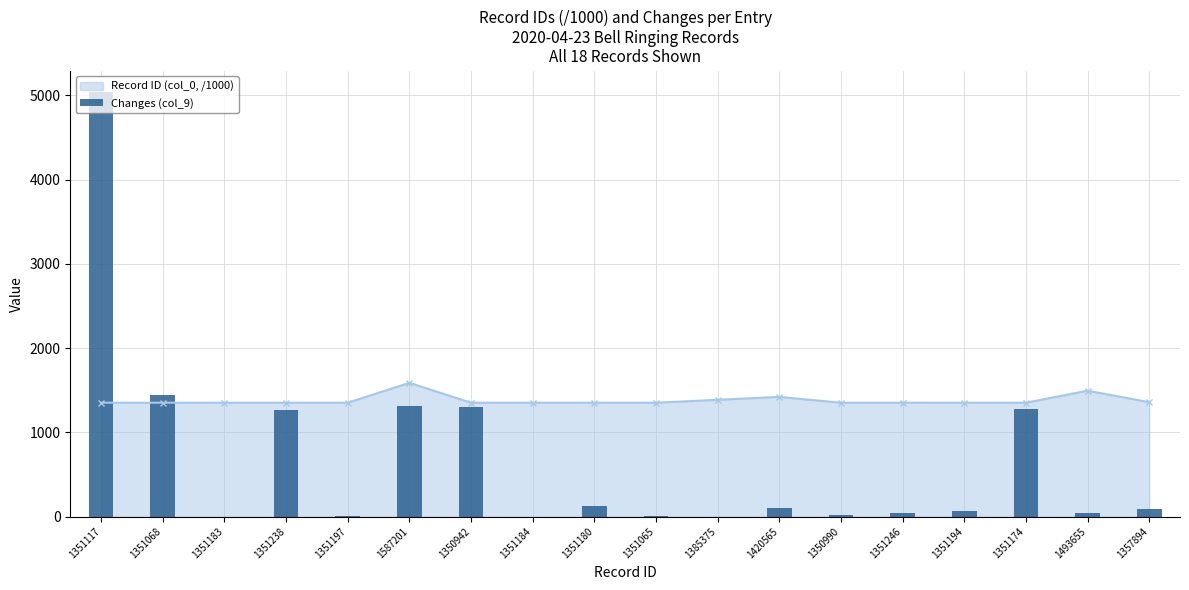

Reading right to left, list all the values displayed in this chart.

1357894=84	1493655=39	1351174=1272	1351194=60	1351246=40	1350990=14	1420565=96	1385375=0	1351065=4	1351180=120	1351184=0	1350942=1296	1587201=1312	1351197=12	1351238=1260	1351183=0	1351068=1440	1351117=5040